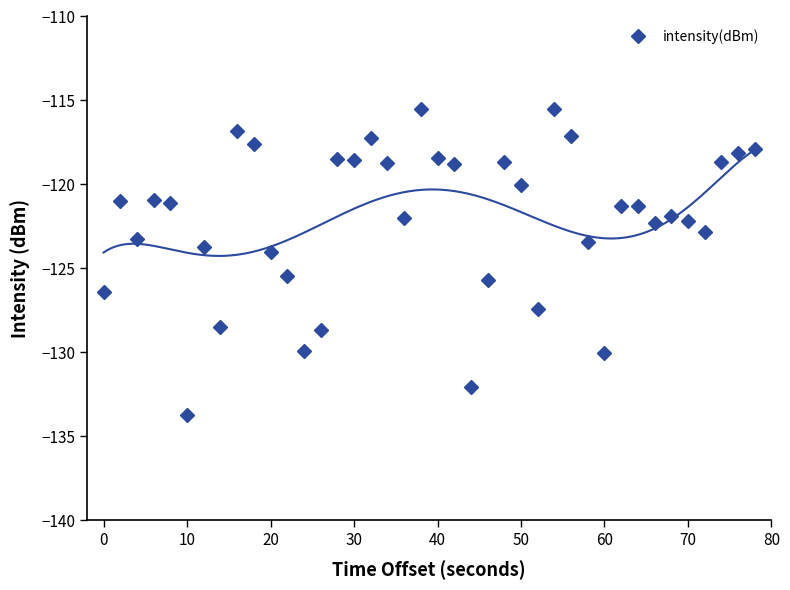

True or false: intensity(dBm) has a value of -53.1 at 70.

False